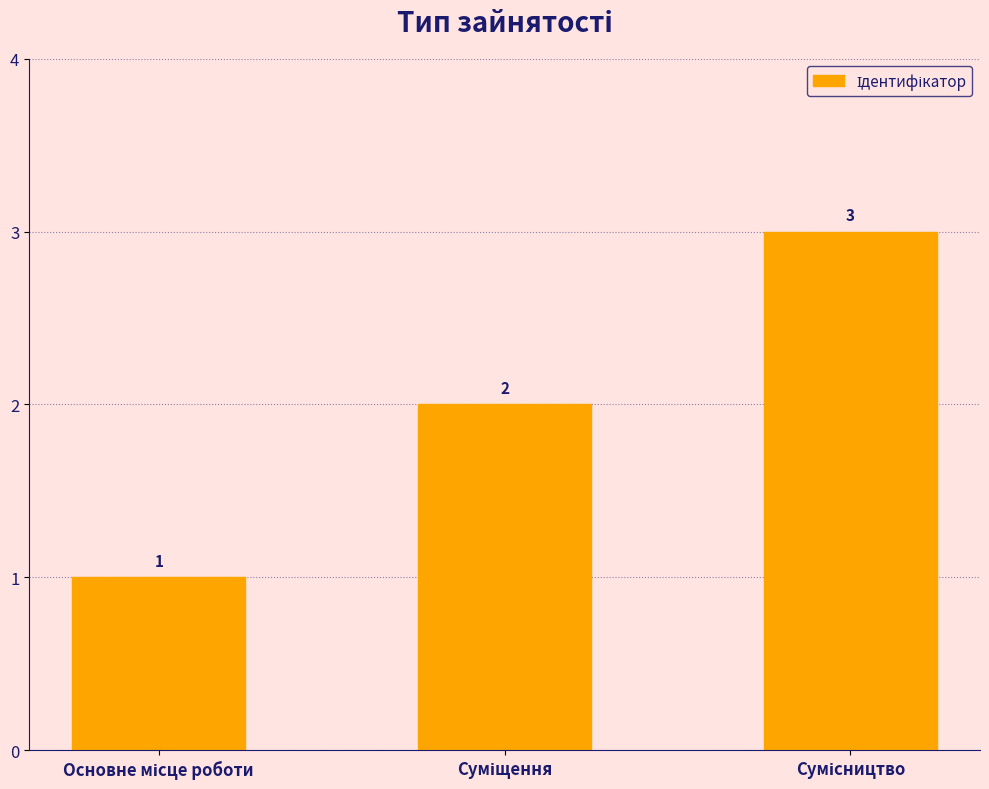

Count the values in the range 1 to 3.

3